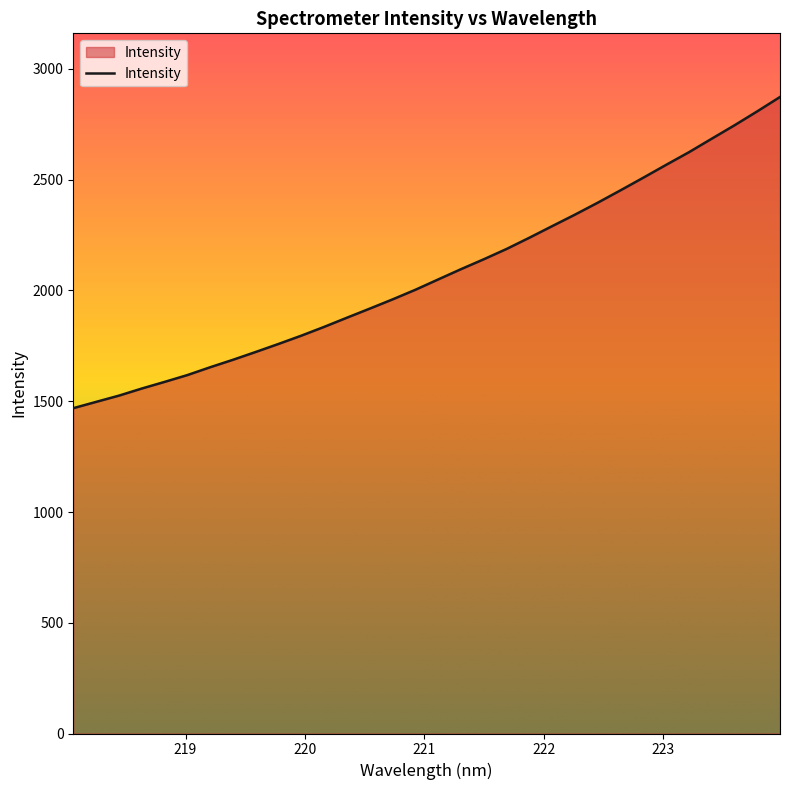

What is the greatest value displayed?

2873.6